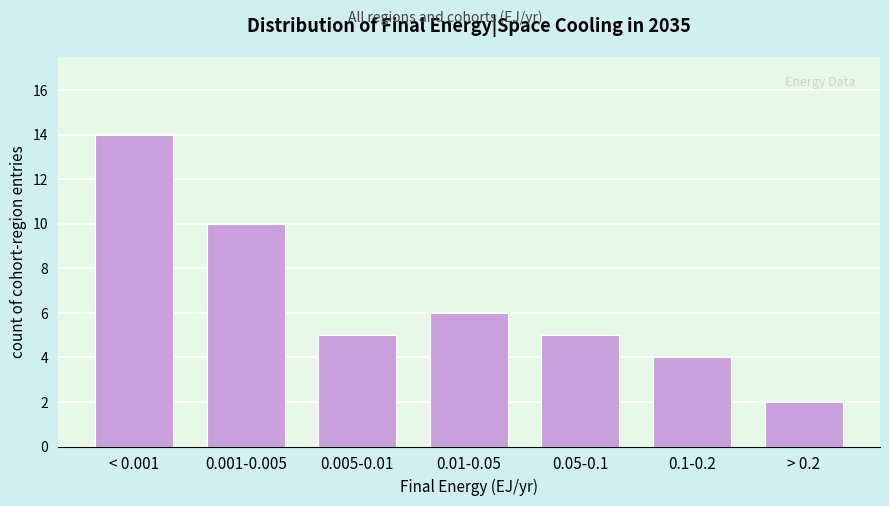

Reading right to left, transcribe all the data shown in this chart.

> 0.2=2	0.1-0.2=4	0.05-0.1=5	0.01-0.05=6	0.005-0.01=5	0.001-0.005=10	< 0.001=14